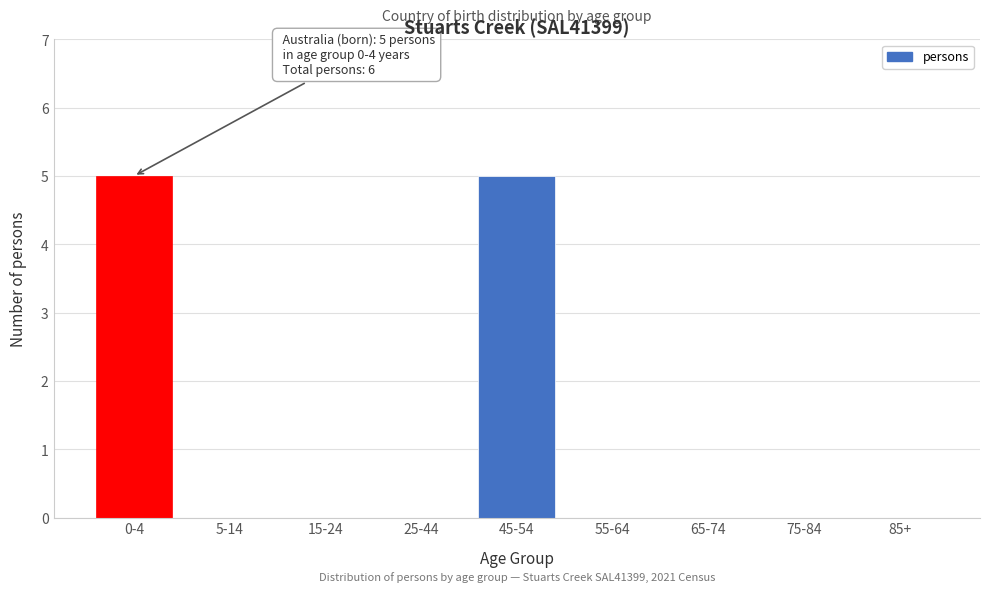

Reading right to left, list all the values displayed in this chart.

85+=0	75-84=0	65-74=0	55-64=0	45-54=5	25-44=0	15-24=0	5-14=0	0-4=5